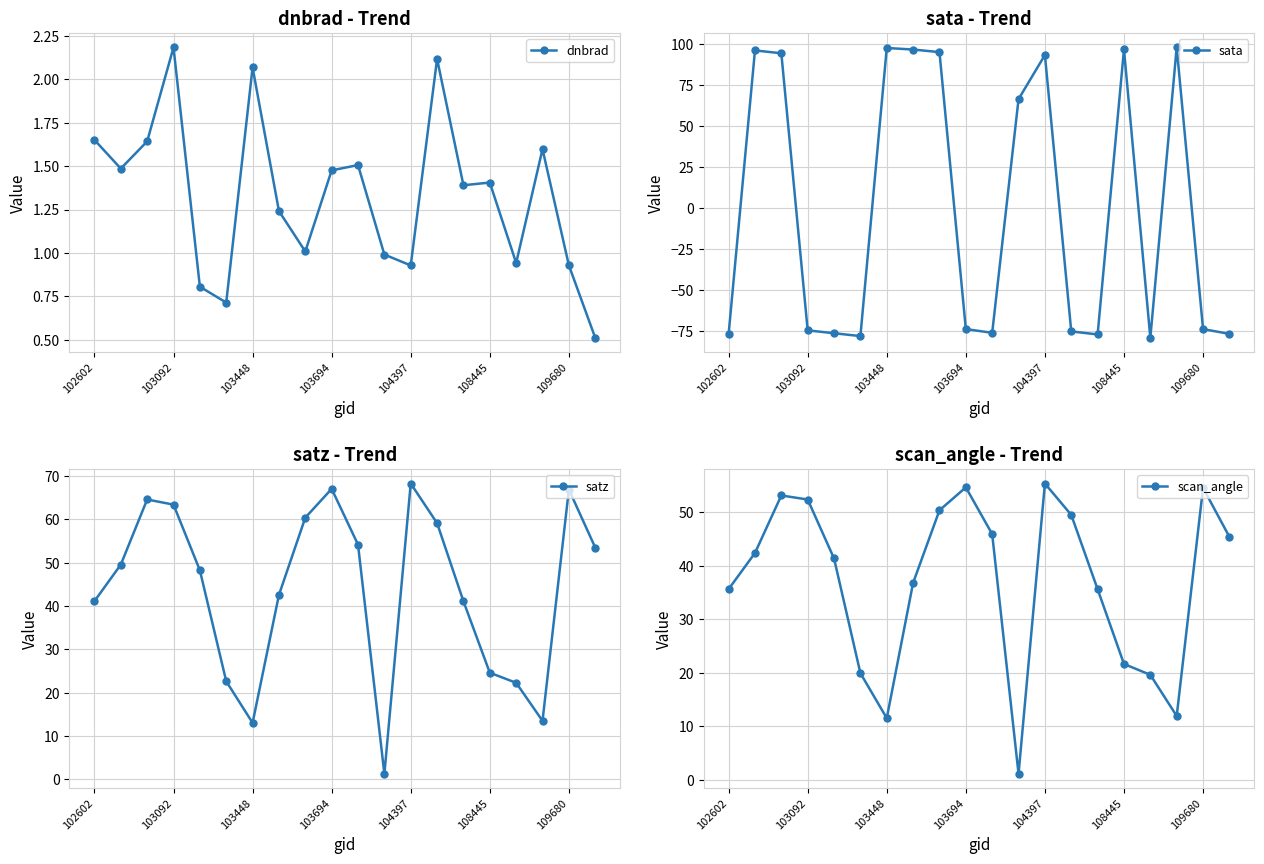

True or false: dnbrad has more than 1 points higher than both neighbors.

True